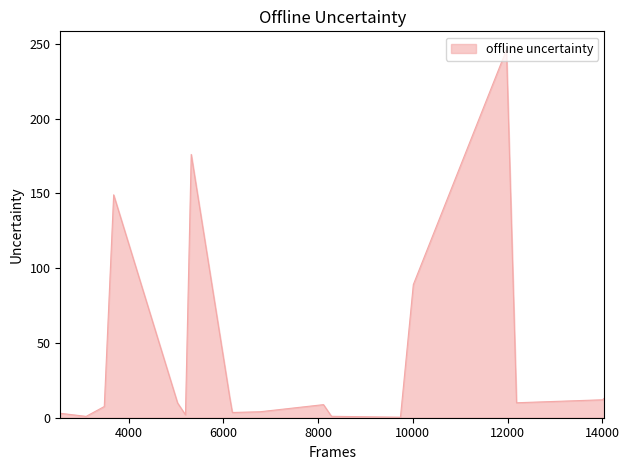

What is the maximum value shown in the chart?

246.0